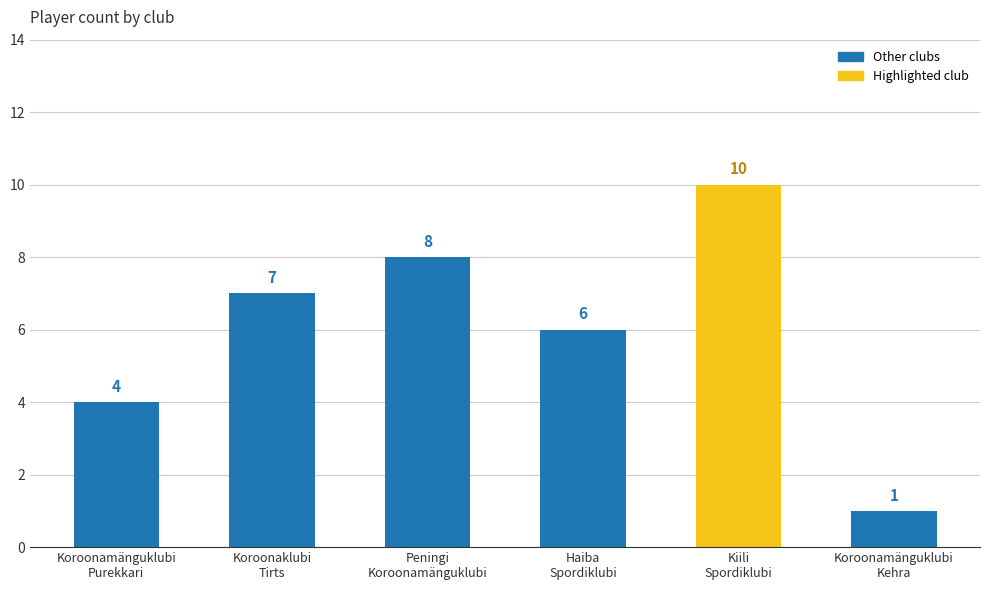

How many values are between 4 and 8?

4